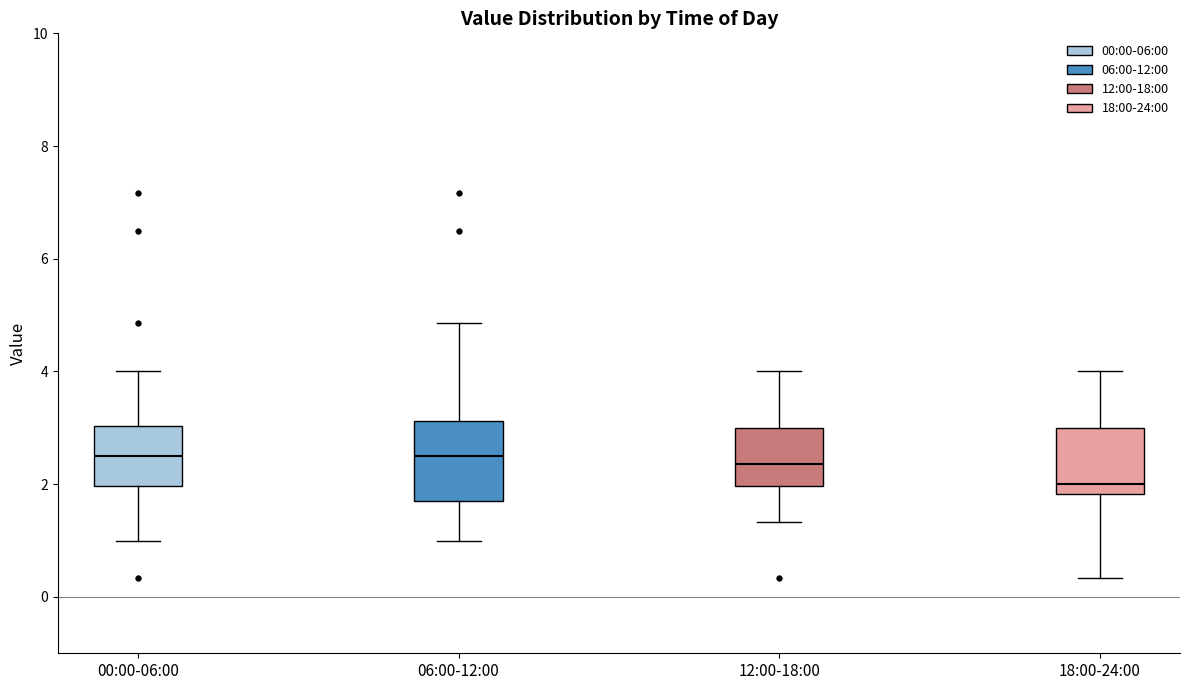

Reading left to right, transcribe this box plot: for each box, give where its median line is, the range the box spans, and where its two whiskers end, as read against the y-axis. The values are not printed on the chart, so give them approximately, as read against the axis.

00:00-06:00: median 2.6, box 2.0 to 3.0, whiskers 1.0 to 4.0
06:00-12:00: median 2.6, box 1.8 to 3.2, whiskers 1.0 to 4.8
12:00-18:00: median 2.4, box 2.0 to 3.0, whiskers 1.4 to 4.0
18:00-24:00: median 2.0, box 1.8 to 3.0, whiskers 0.4 to 4.0